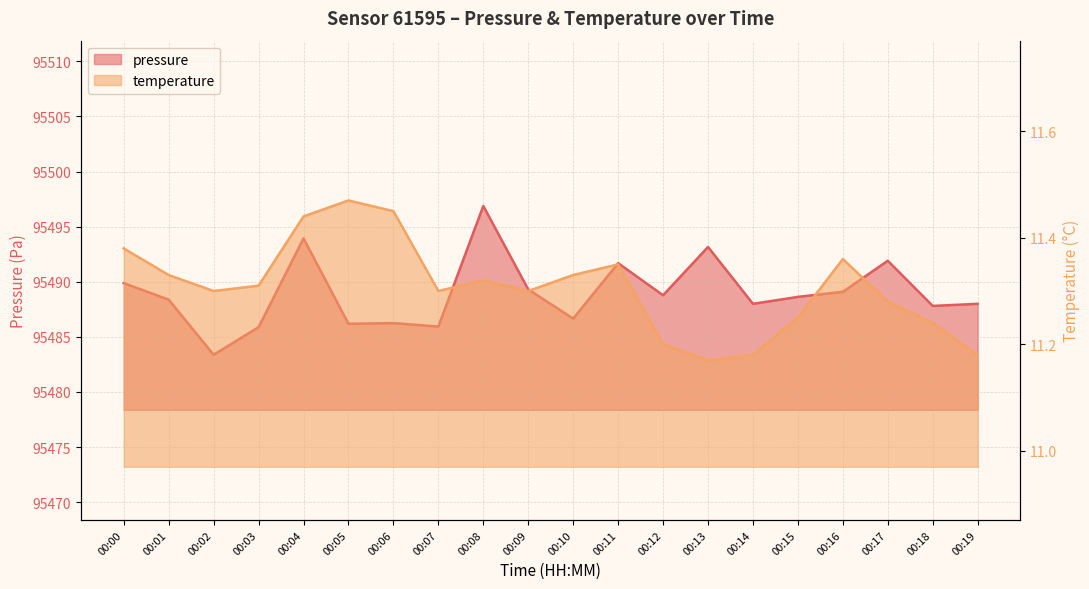

True or false: pressure and temperature intersect in this chart.

False